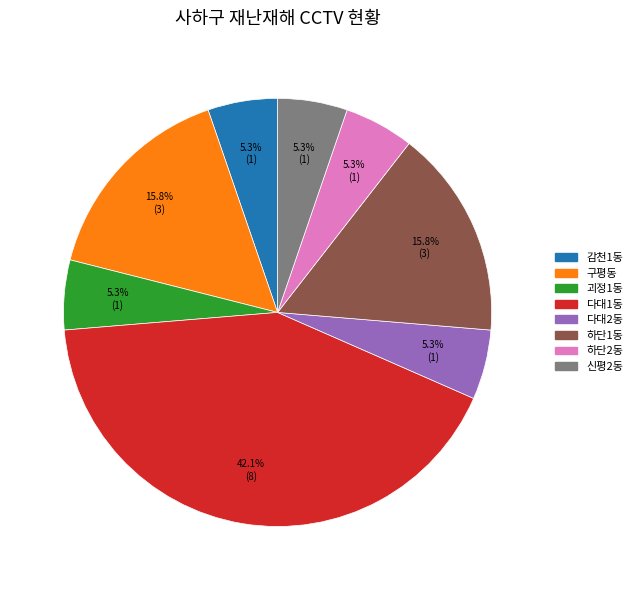

To the nearest percent, what is the difference between the largest and smallest slice percentages?

37%